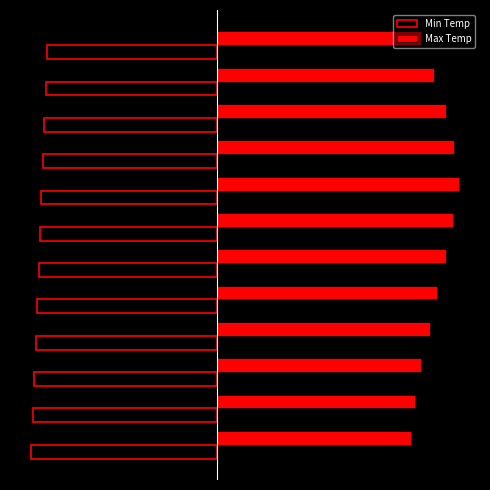

What are all the series names shown in the legend?

Min Temp, Max Temp